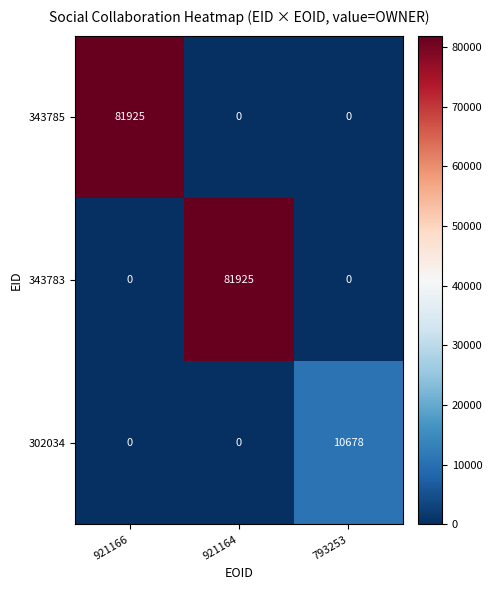

Between 921166 and 793253, which series saw the biggest shift?

343785